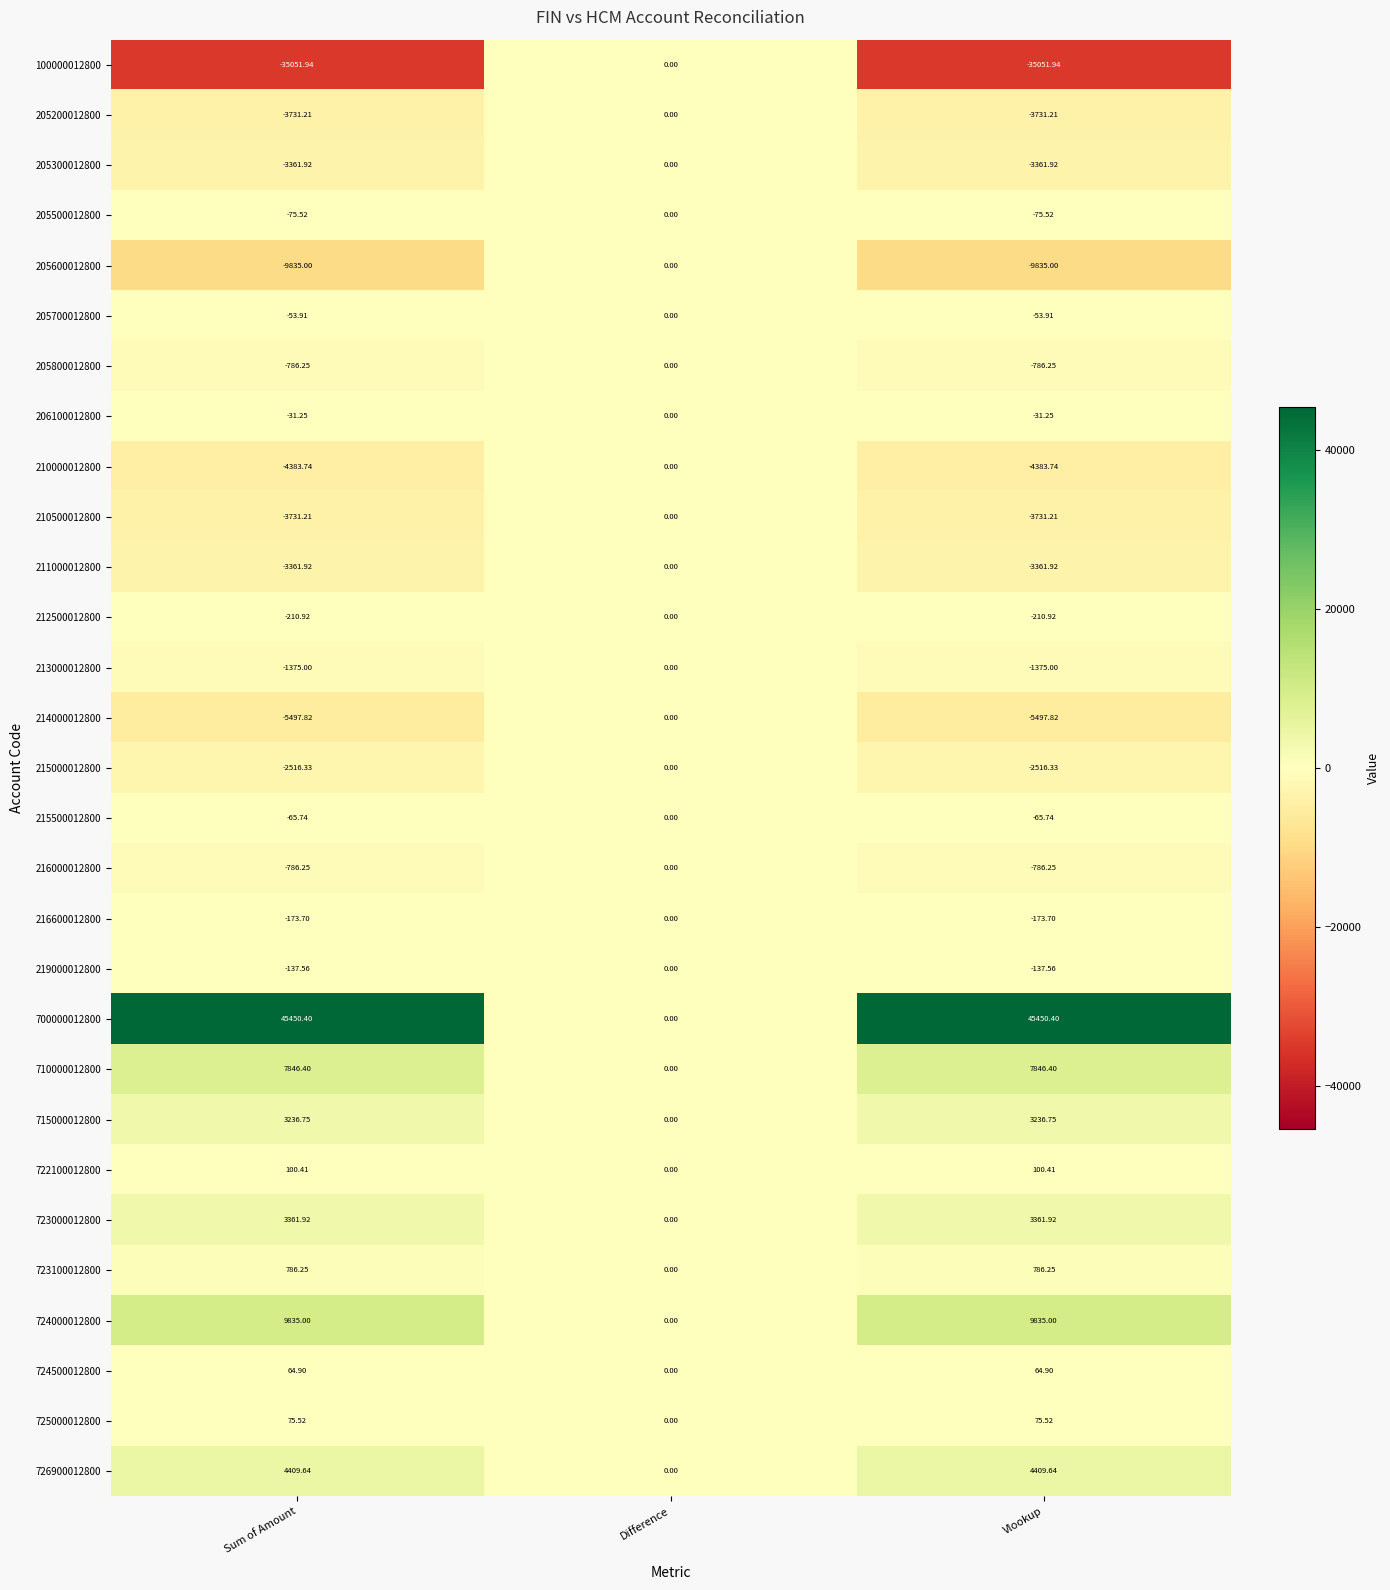

Where does the 205200012800 series first go above -3731?

Difference